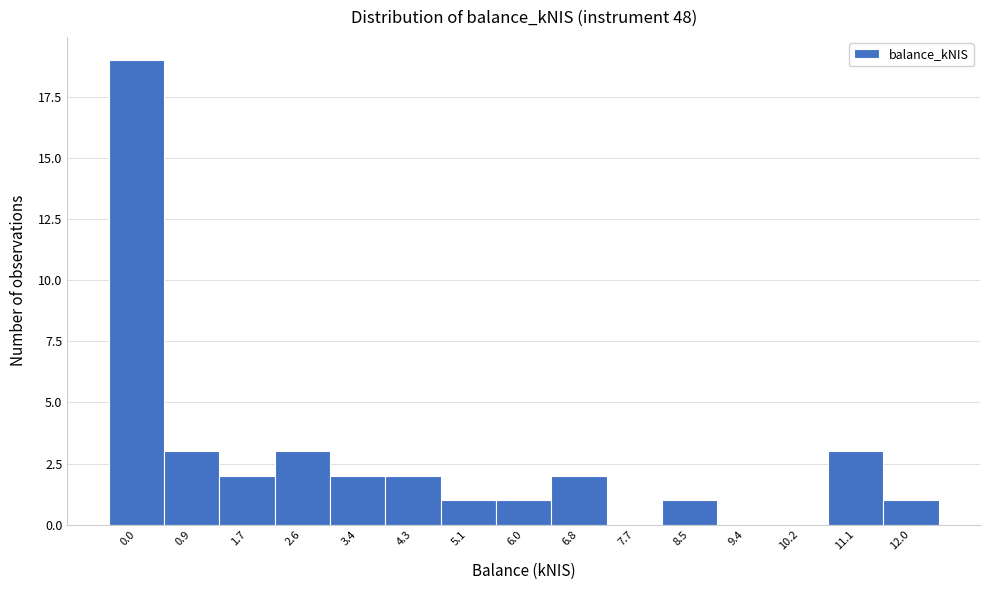

What is the greatest value displayed?

19